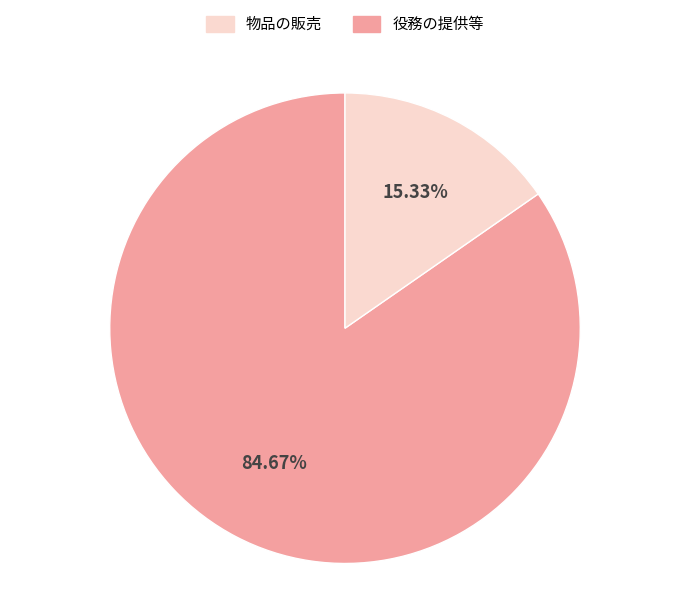

Is there a majority slice in this chart?

Yes